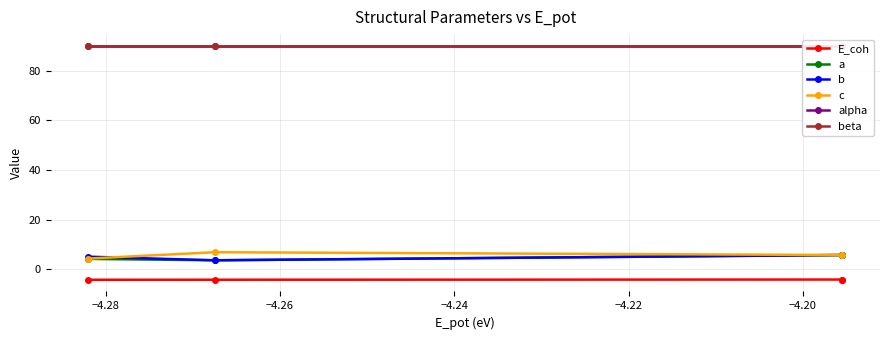

True or false: beta and a cross at least once.

False